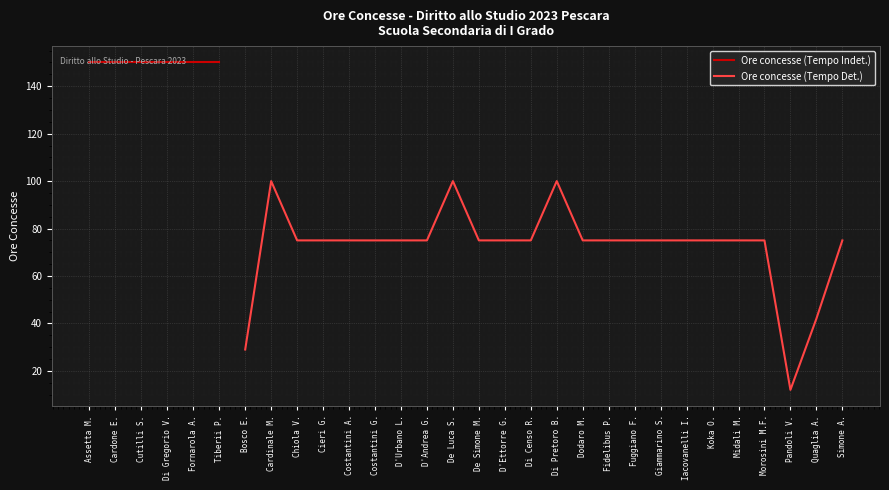

How many points are higher than both their immediate neighbors (excluding endpoints)?

3